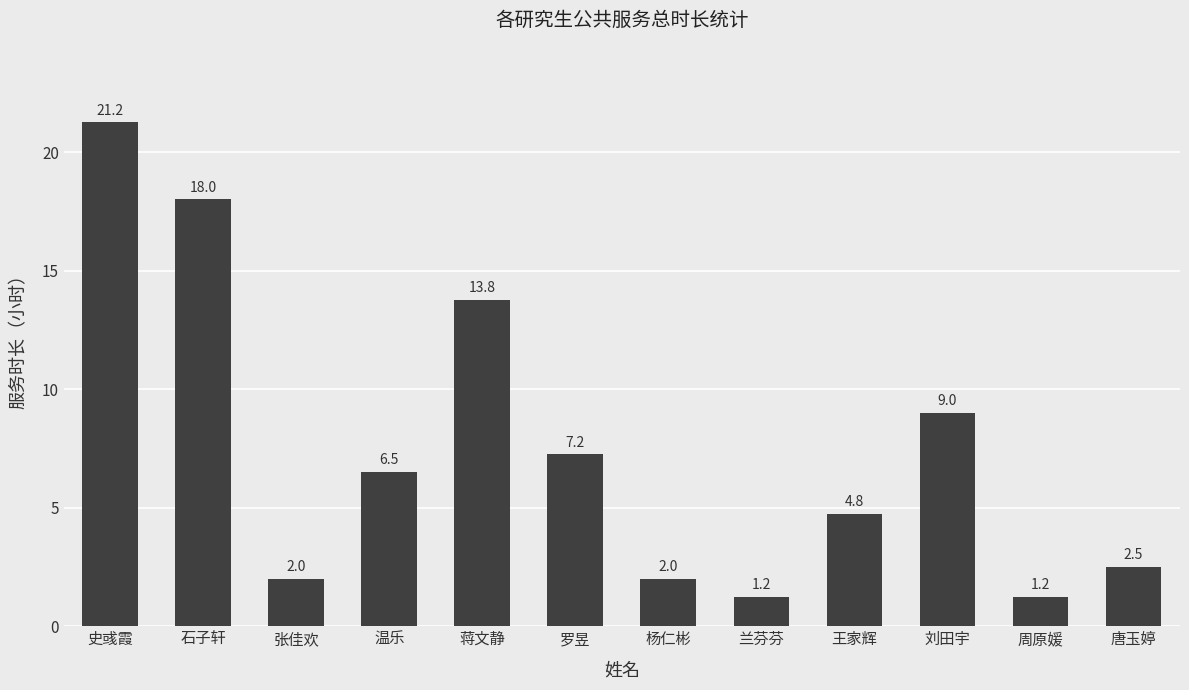

What is the change in value from 张佳欢 to 刘田宇?

+7.0